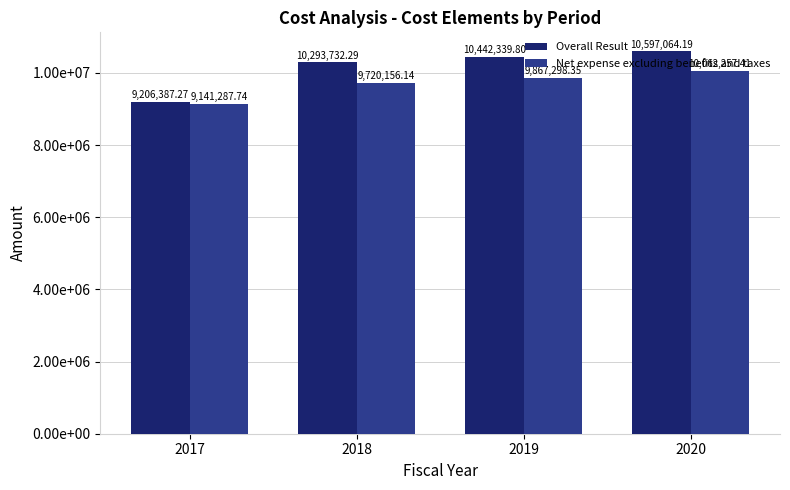

List the labels in order of Overall Result value, smallest first.

2017, 2018, 2019, 2020